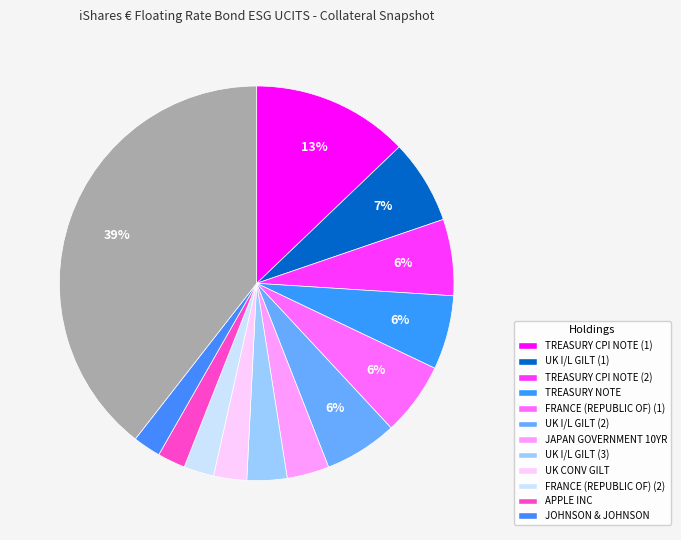

How many segments does this pie chart have?

13